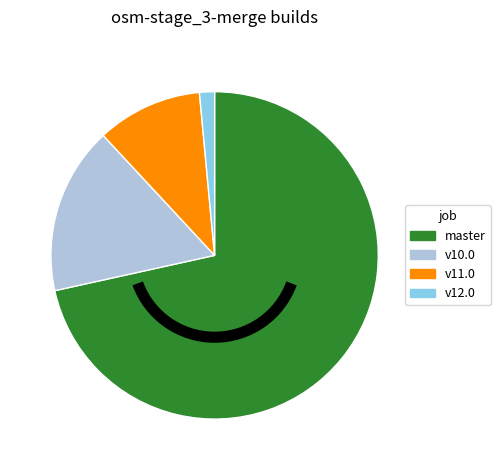

Is there any slice that represents more than half of the pie?

Yes